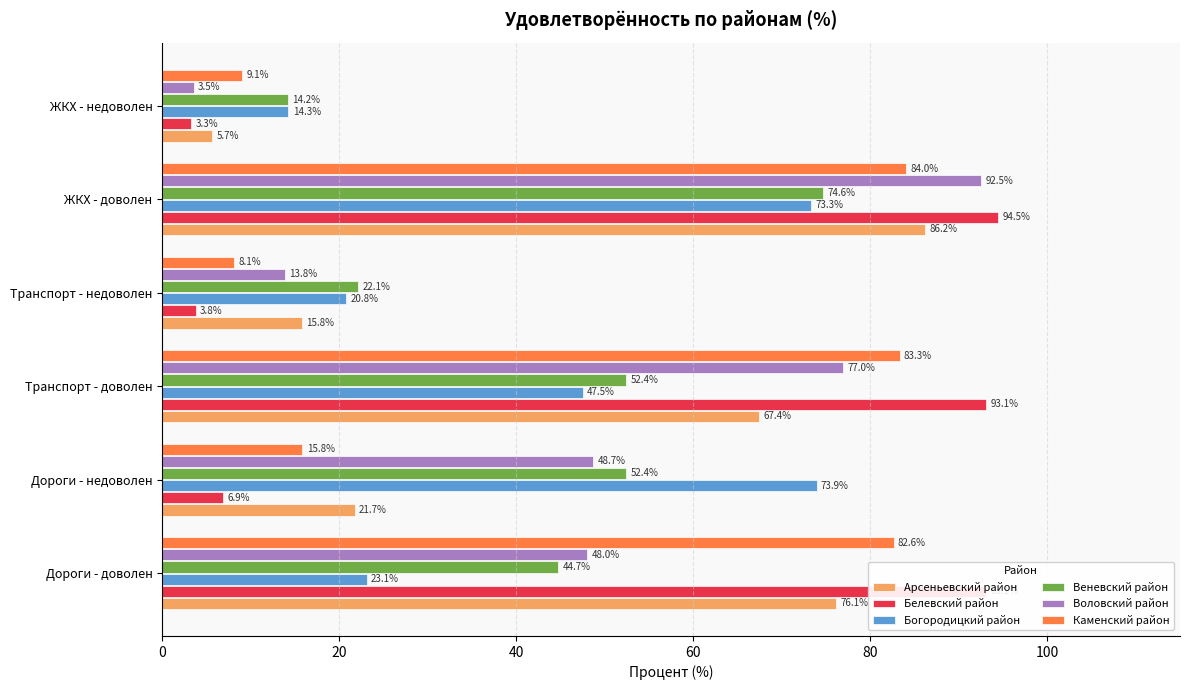

True or false: Богородицкий район has a value of 106.9 at ЖКХ - доволен.

False